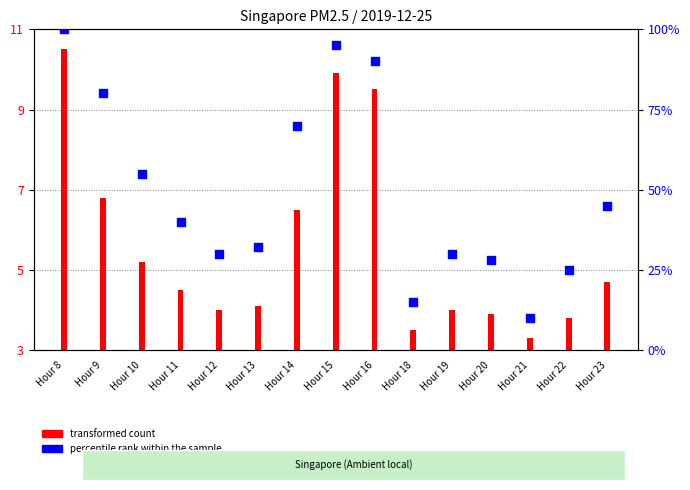

Which has a higher value, Hour 11 or Hour 8?

Hour 8